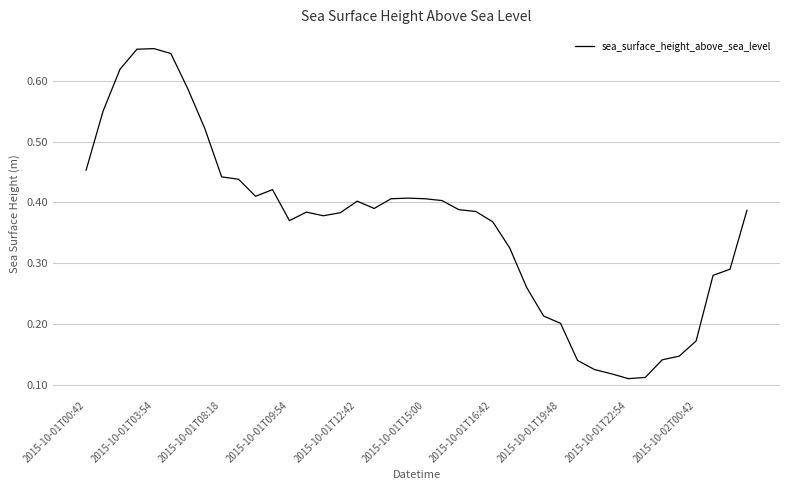

Is this an area chart (filled region under the line)?

No